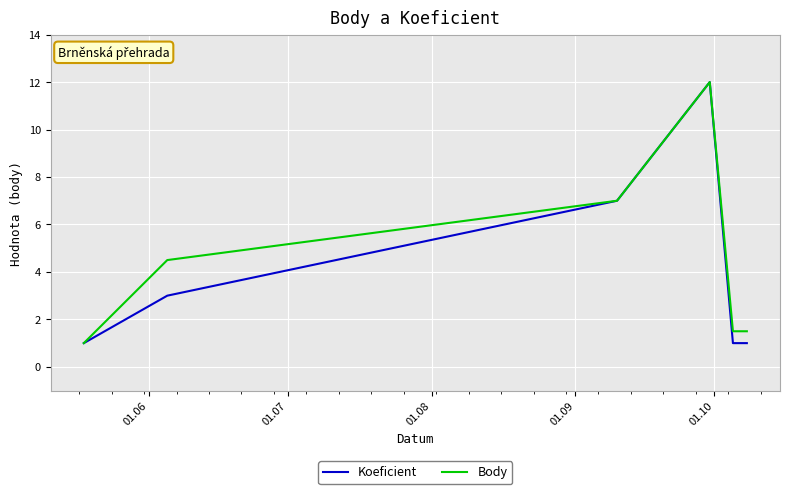

What is the smallest value displayed?

1.0